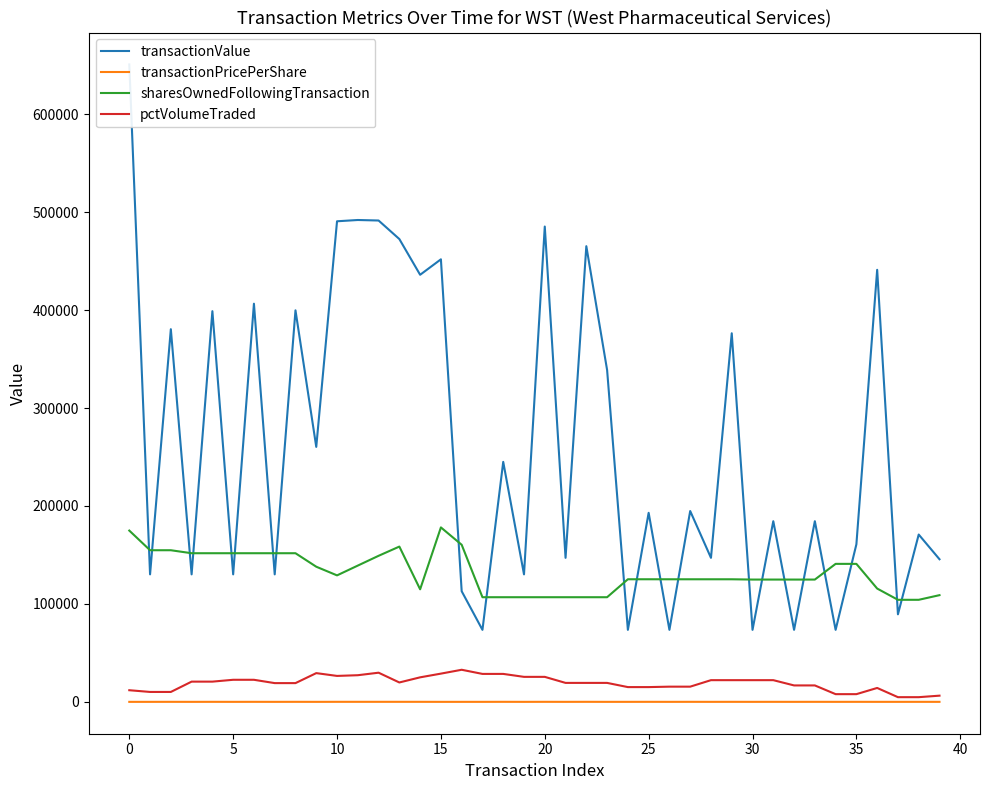

List the series in order of their peak value, lowest first.

transactionPricePerShare, pctVolumeTraded, sharesOwnedFollowingTransaction, transactionValue